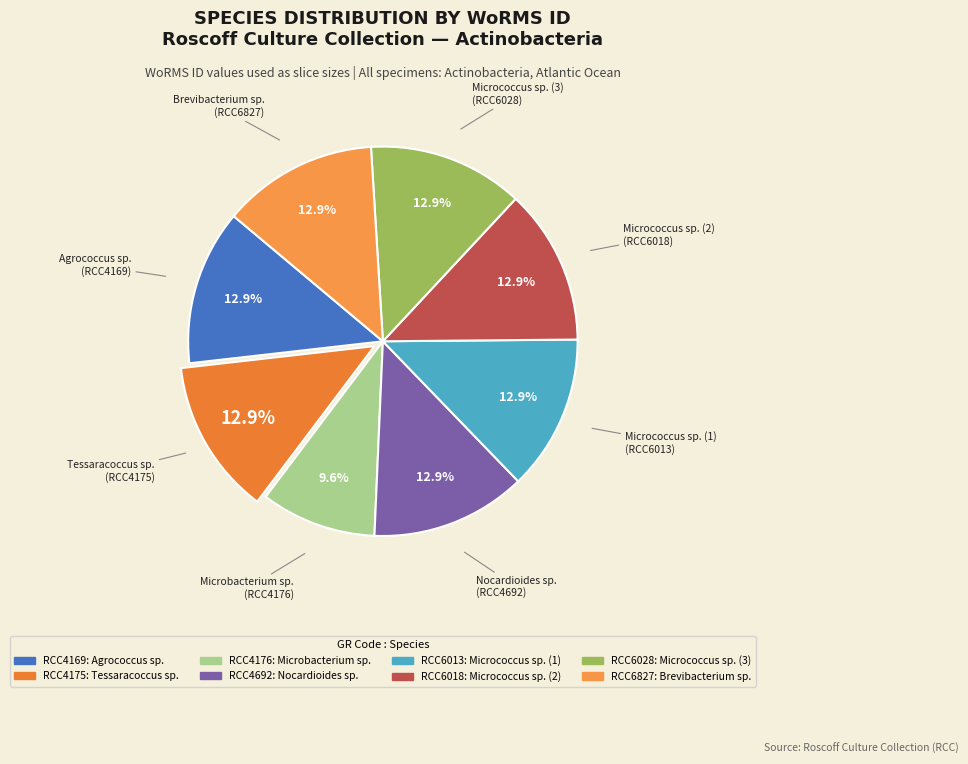

To the nearest percent, what is the average slice percentage?

12%